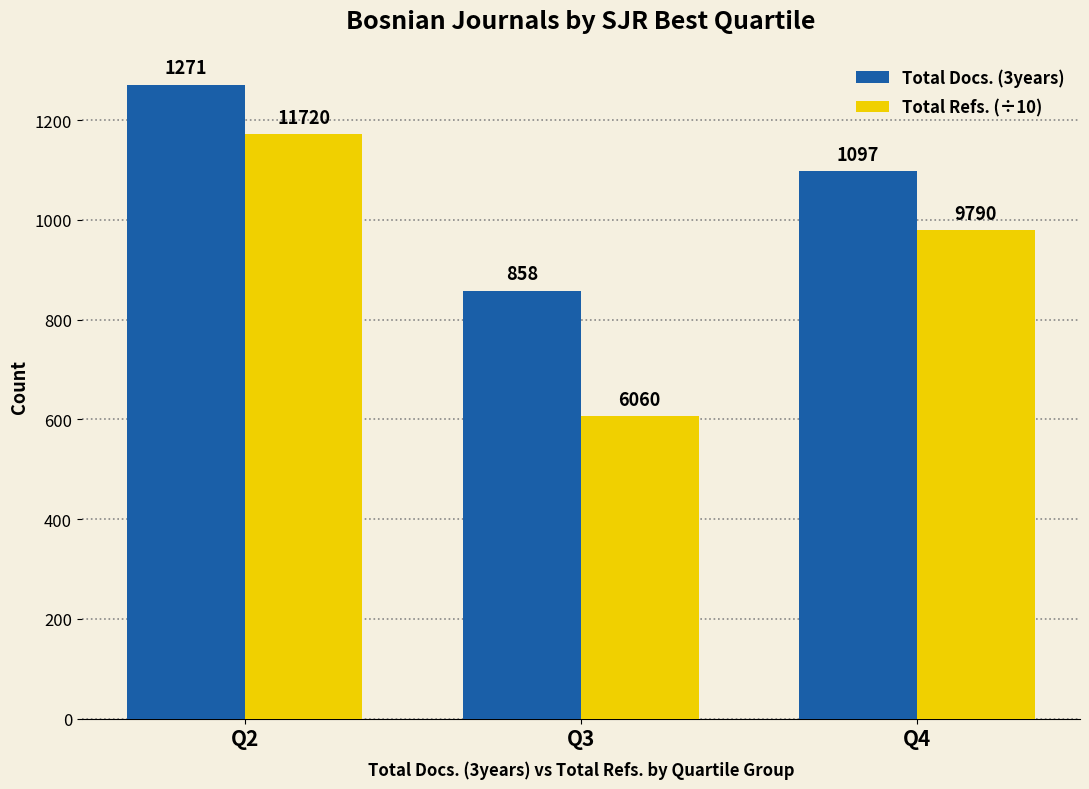

What is the difference between the Total Refs. (÷10) values at Q2 and Q4?

193